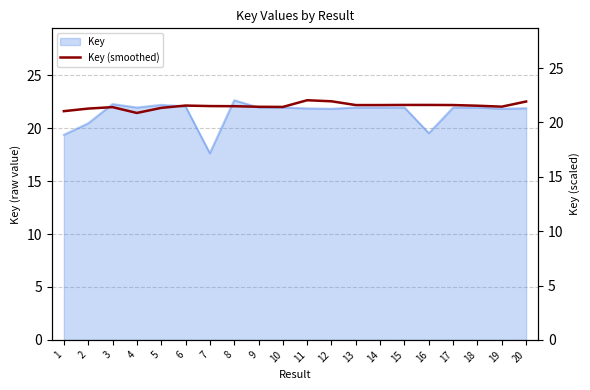

Is it true that Key equals 22.7 at 8?

True